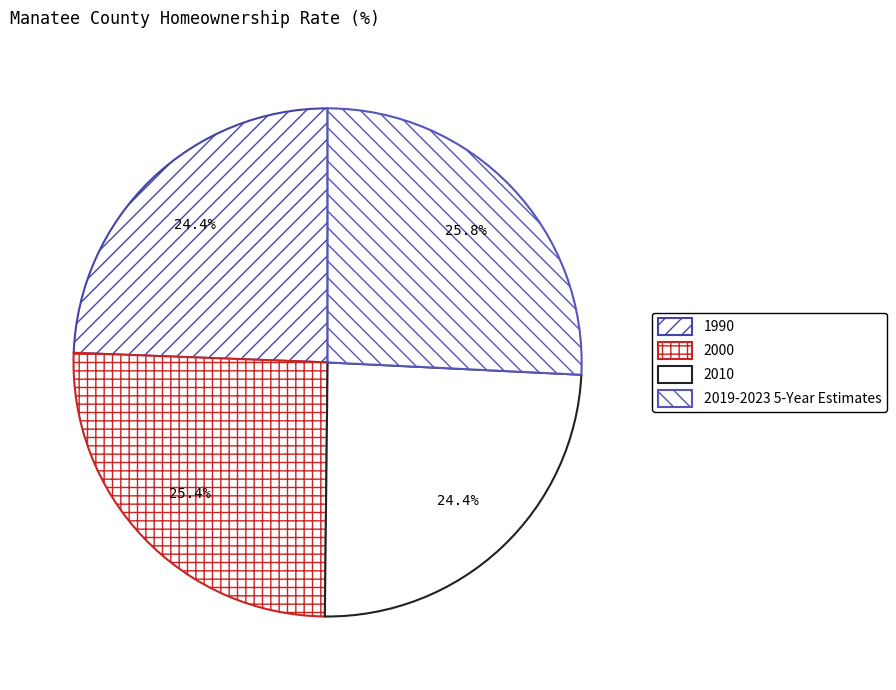

Does any single category account for the majority?

No